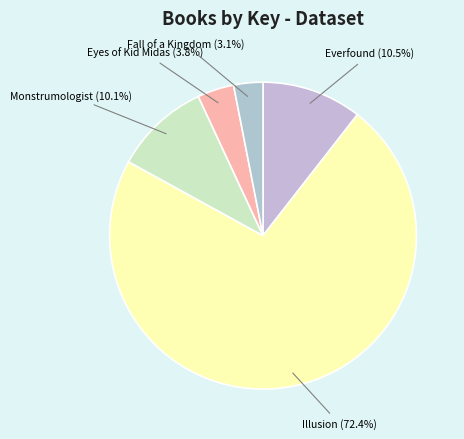

How much of the chart is everything except Monstrumologist?

89.9%